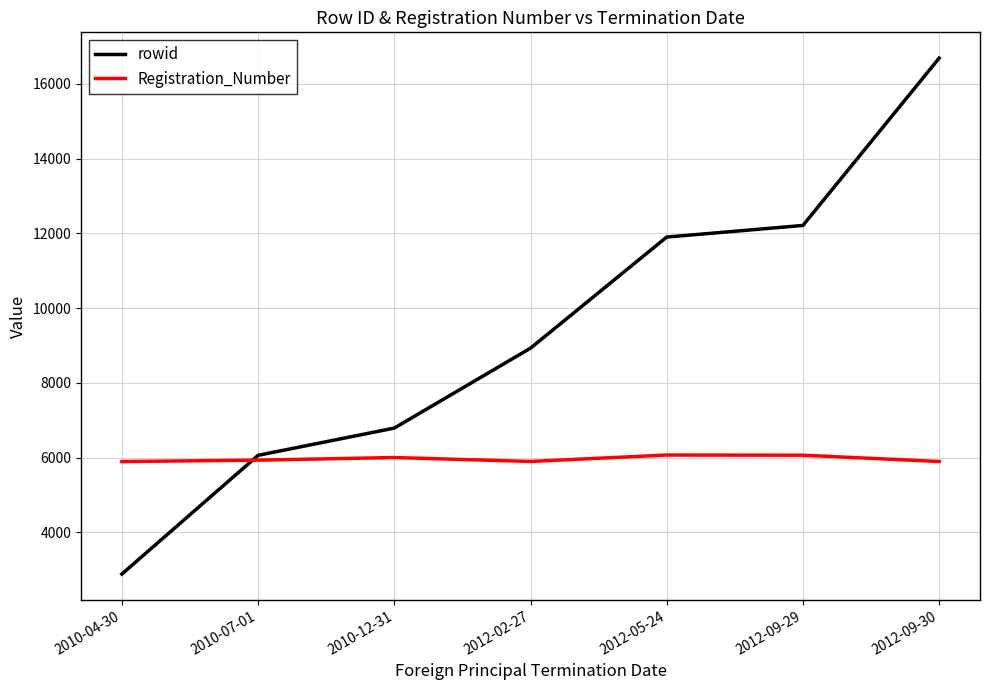

How many intersections are there between Registration_Number and rowid?

1